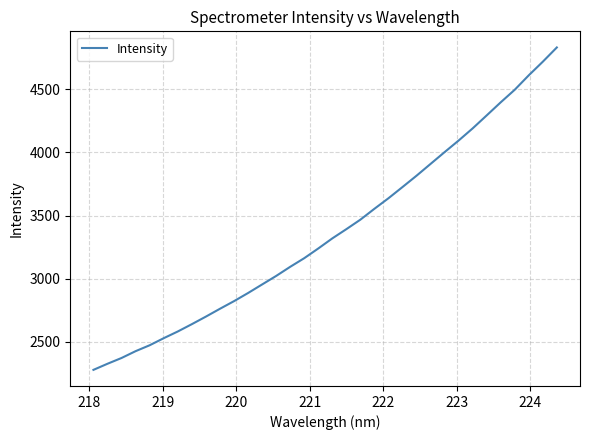

What is the maximum value shown in the chart?

4831.1